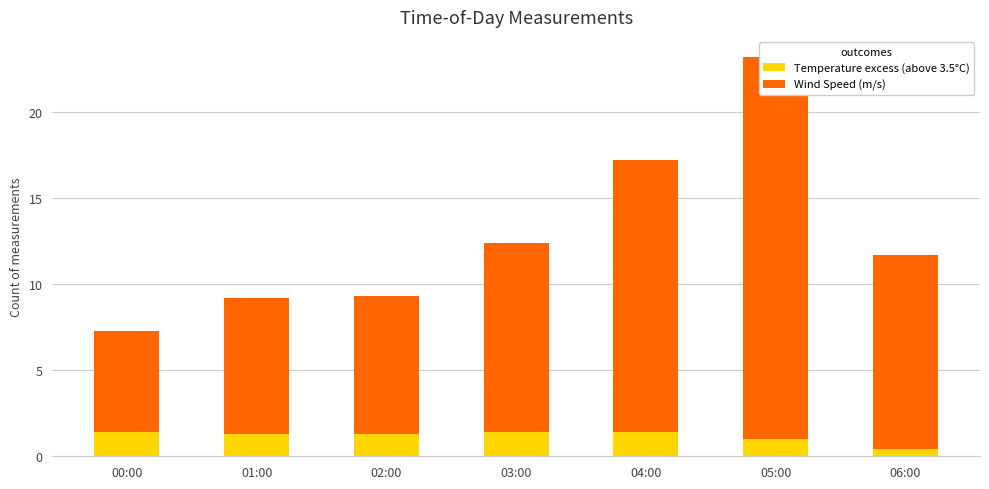

Read the Temperature excess (above 3.5°C) value at 00:00.

1.4